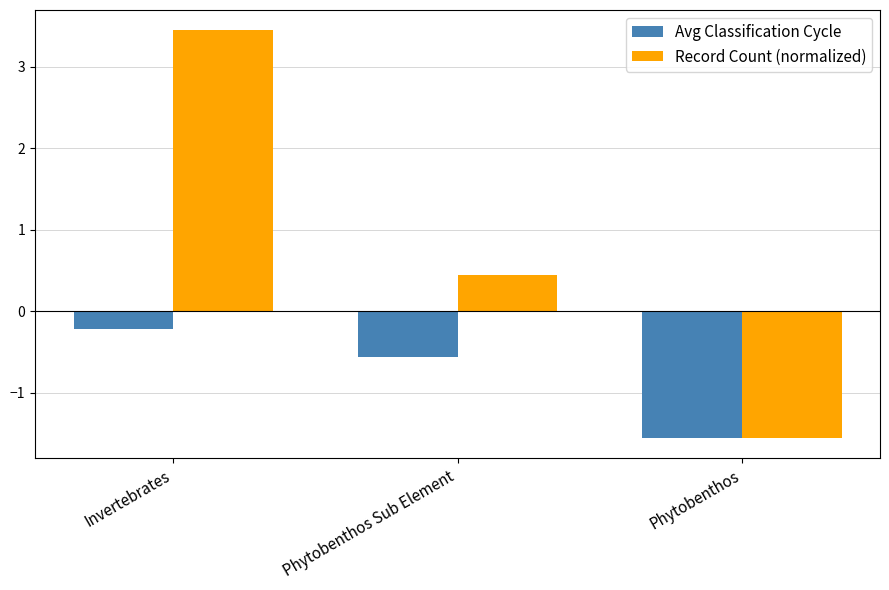

What is the label of the 3rd bar from the right?

Invertebrates